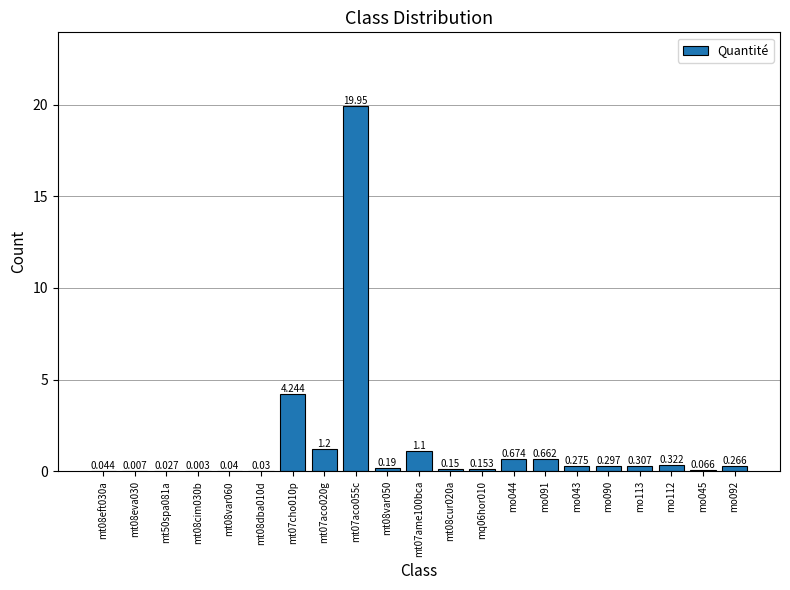

How many data points does each series have?

21